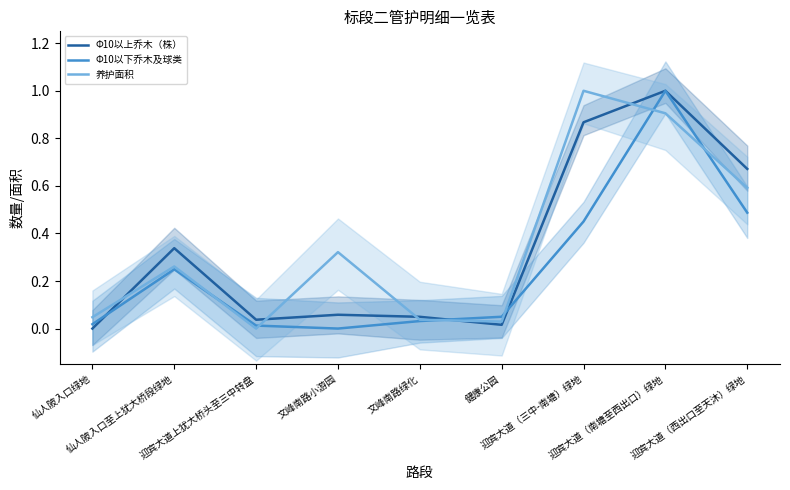

What is the sum of all Φ10以下乔木及球类 values?

2.3